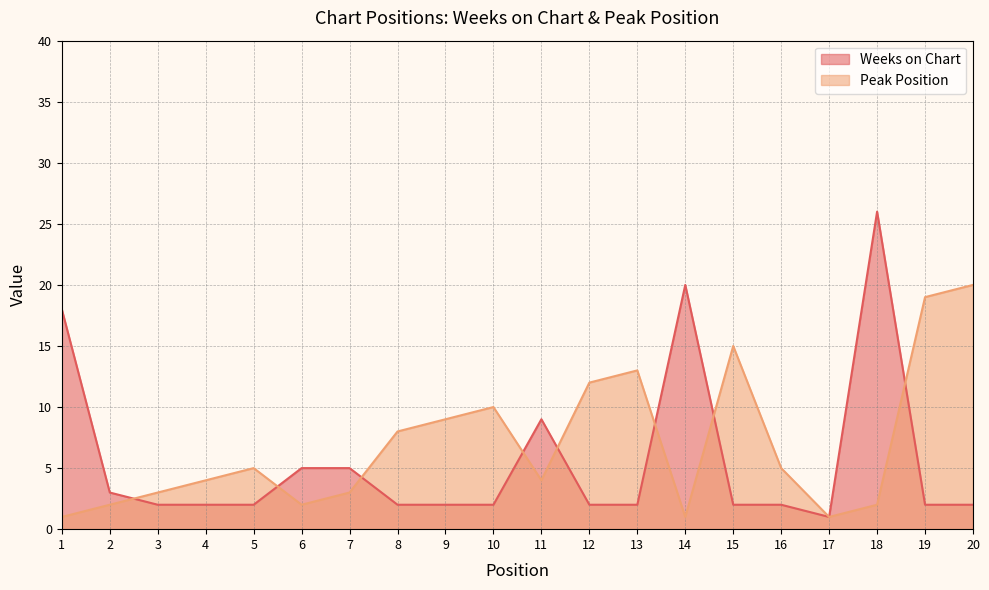

Is the value of Peak Position at 9 greater than the value of Weeks on Chart at 11?

No